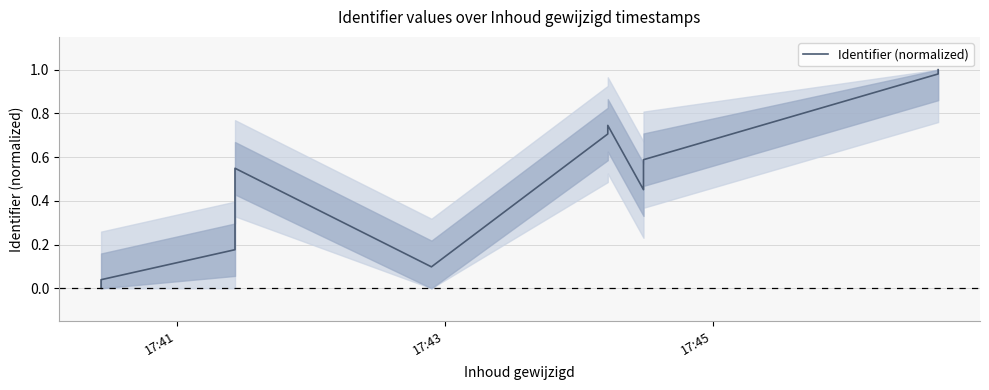

True or false: the data shows 0.3 at 17:45.

False